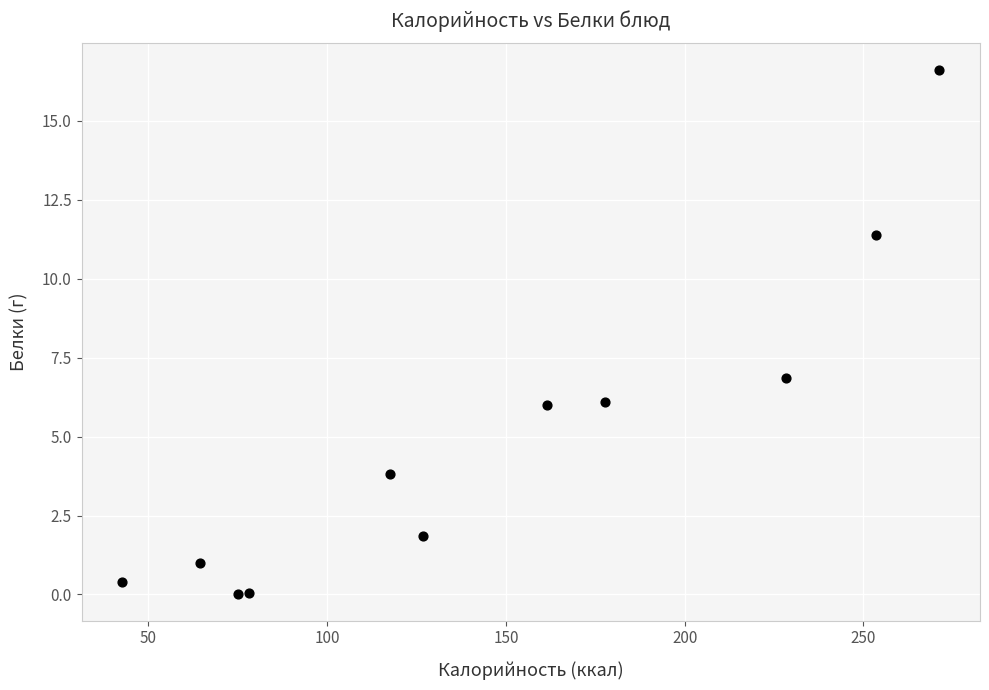

What is the range of Y values (max minus min)?

16.6